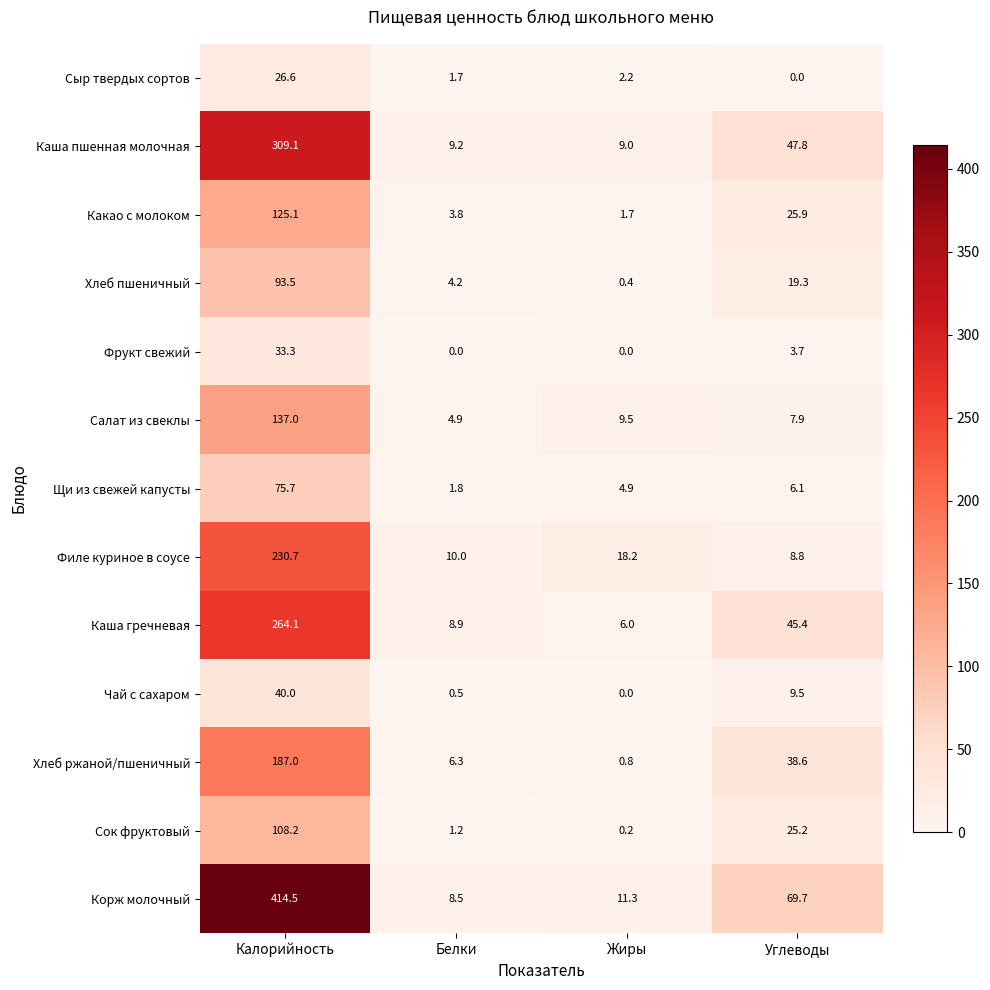

Which label corresponds to the largest value in the chart?

Калорийность